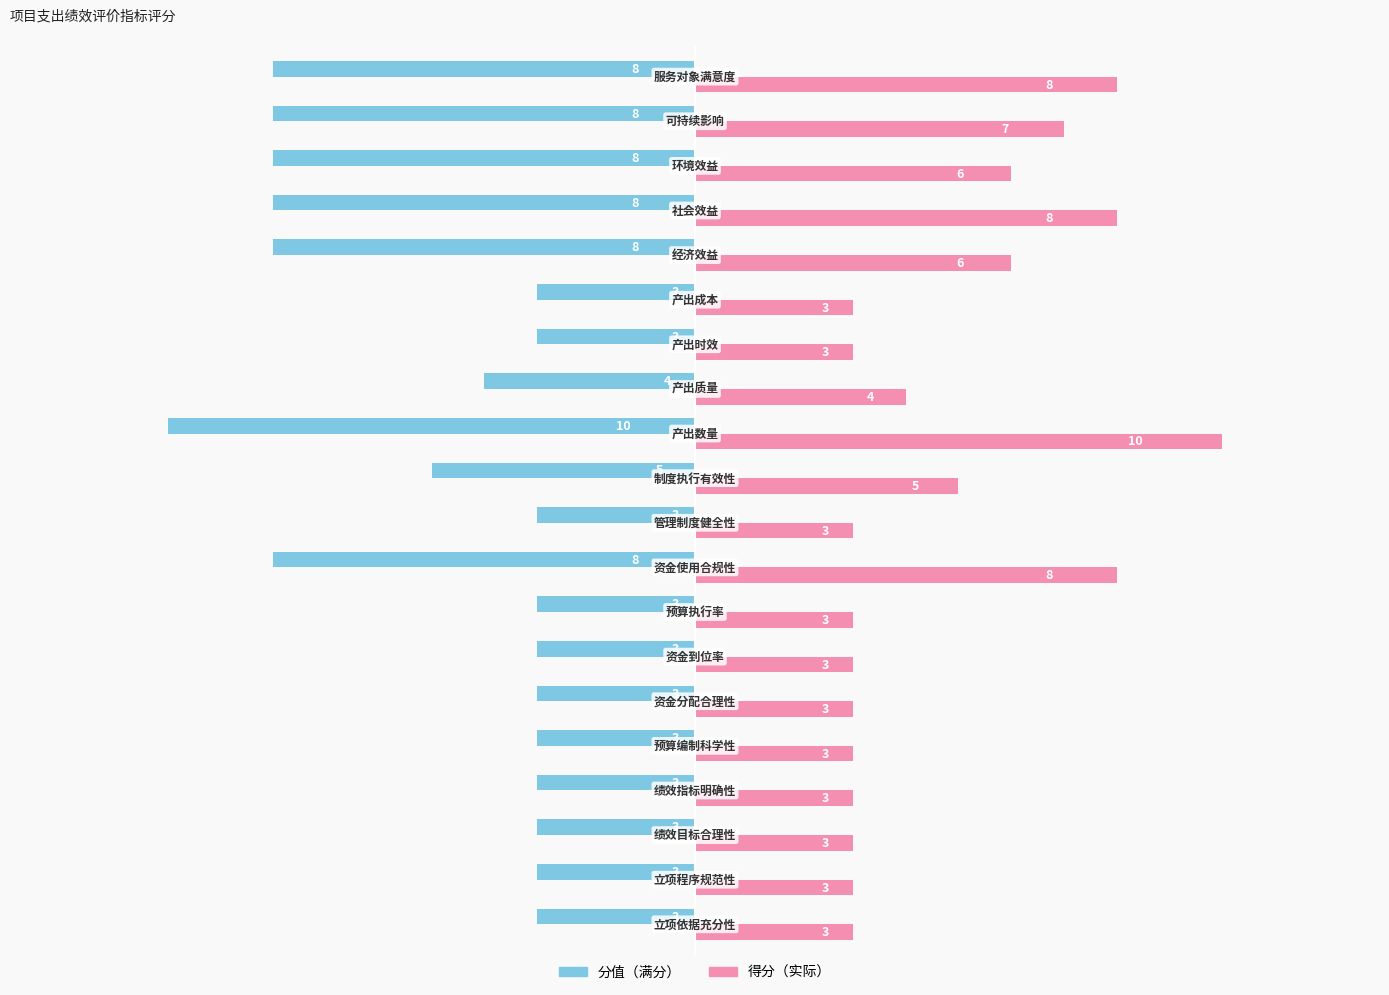

What is the difference between the maximum and second lowest values in the 分值（满分） series?

5